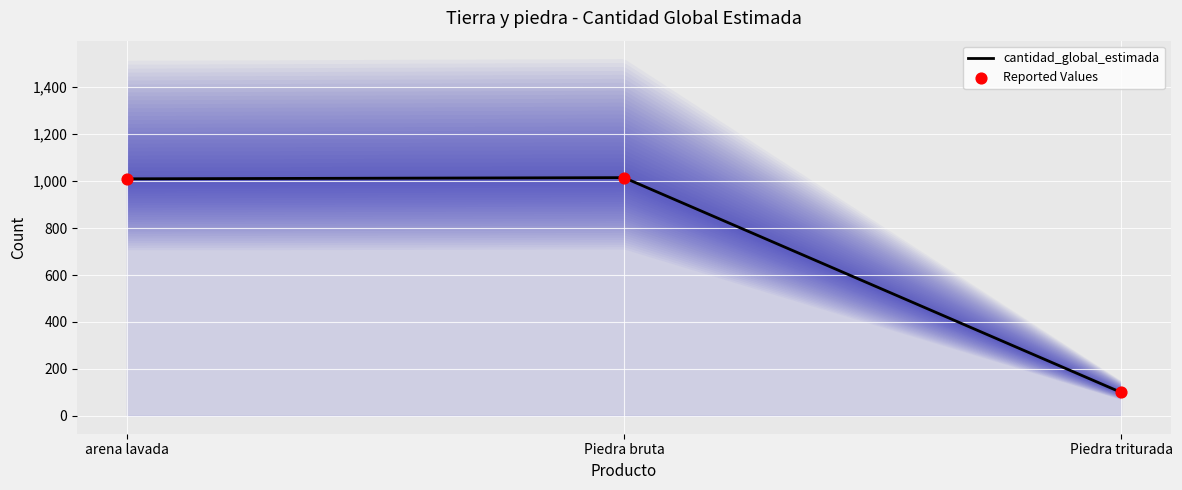

Between Piedra triturada and Piedra bruta, which is larger?

Piedra bruta